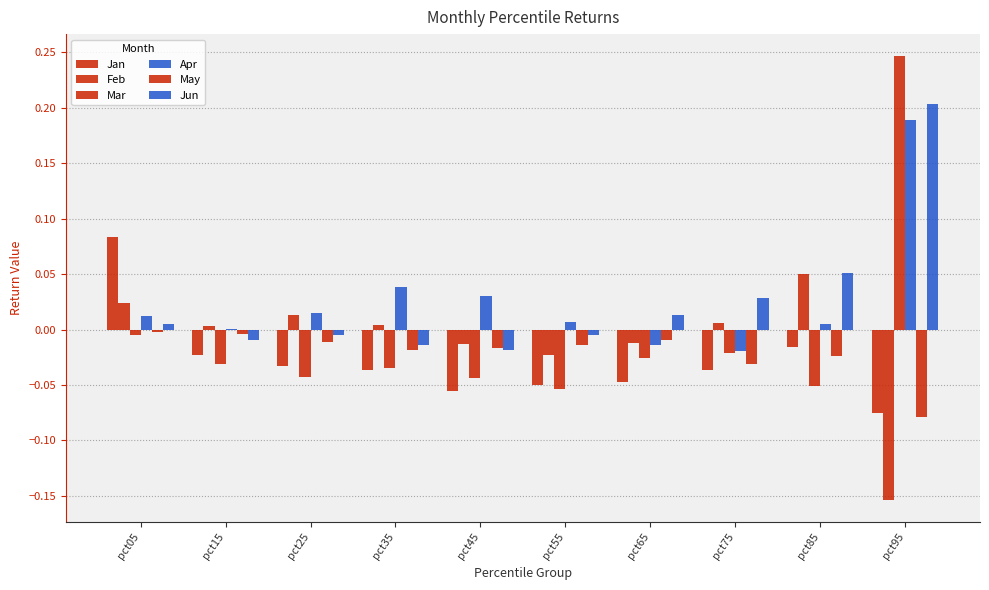

How many distinct data groups are displayed?

6